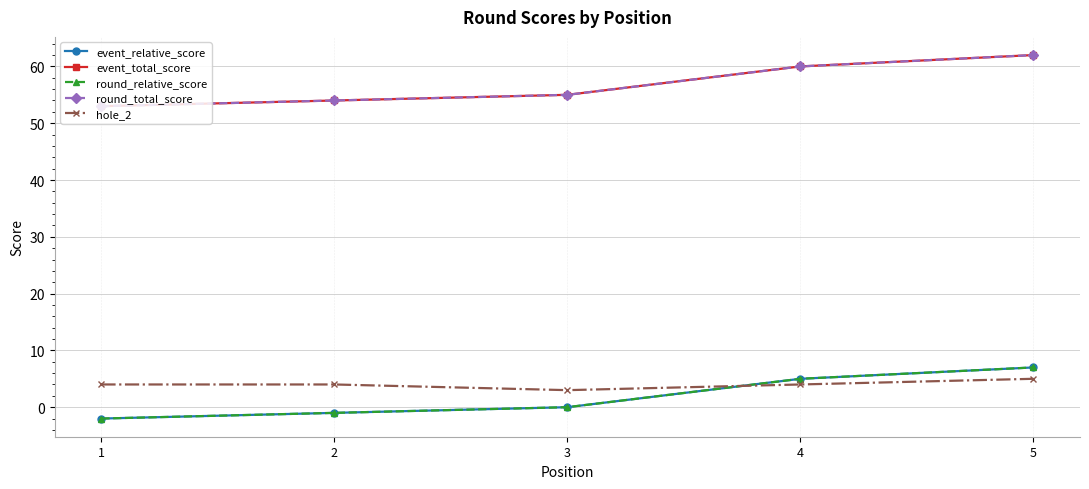

Is this an area chart (filled region under the line)?

No